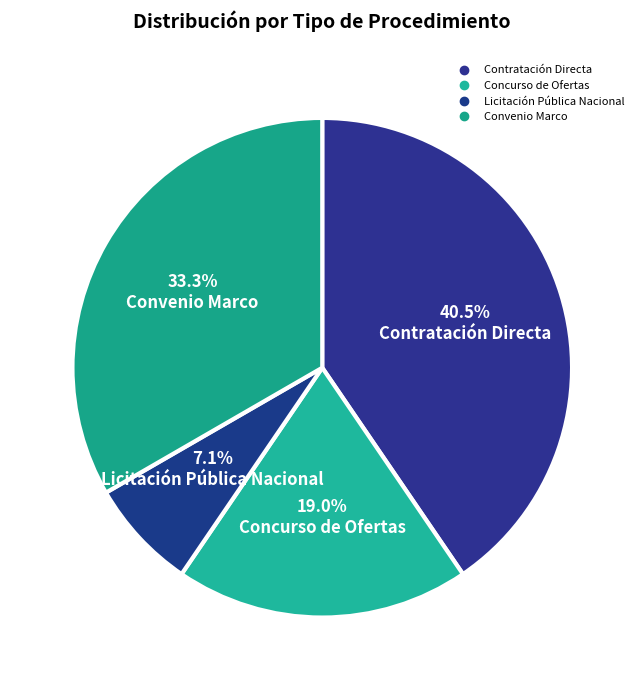

Is it true that Licitación Pública Nacional is 1% of the pie?

False